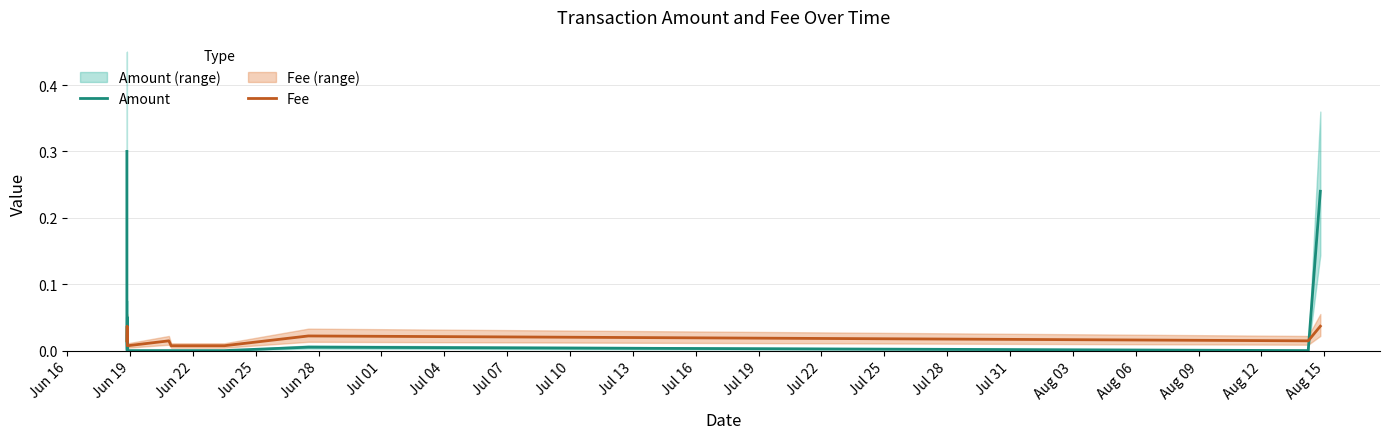

After their last crossing, which series has the higher values: Fee or Amount?

Amount